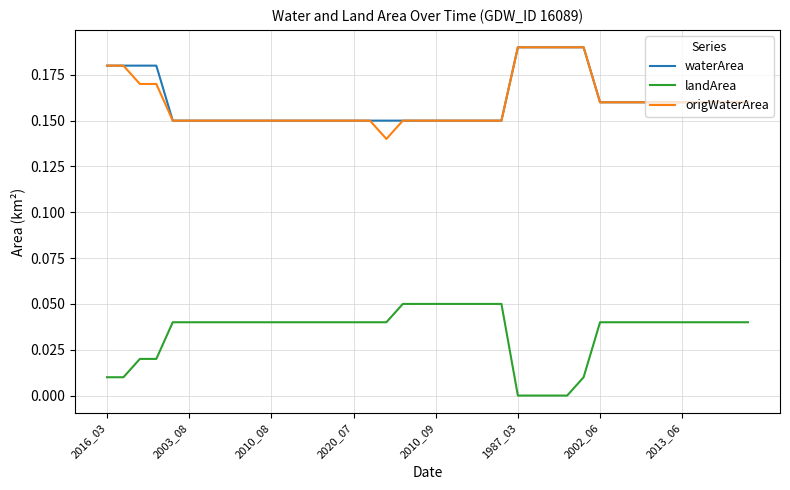

What are all the series names shown in the legend?

waterArea, landArea, origWaterArea